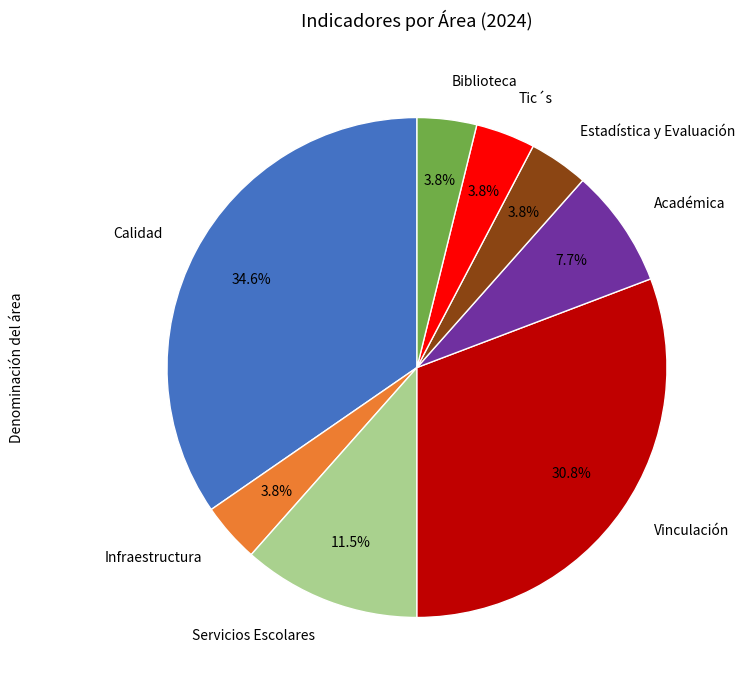

What percentage is NOT represented by Estadística y Evaluación?

96.2%